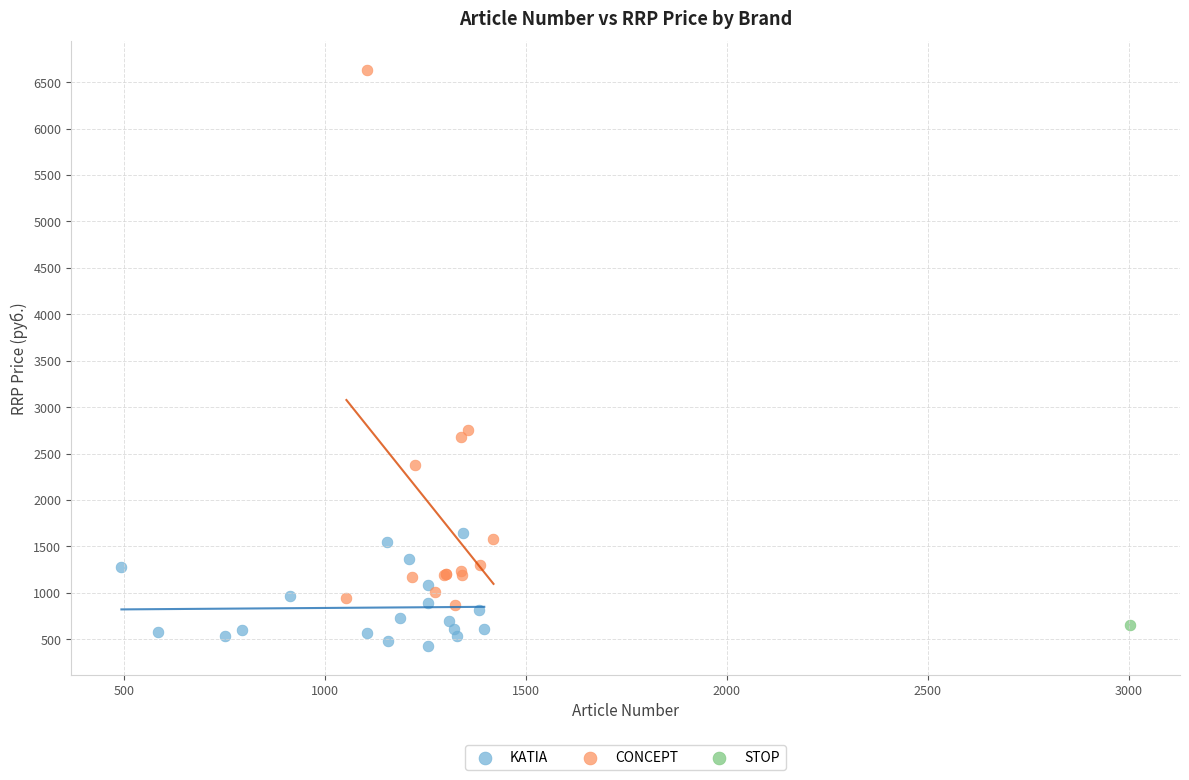

What are all the series names shown in the legend?

KATIA, CONCEPT, STOP